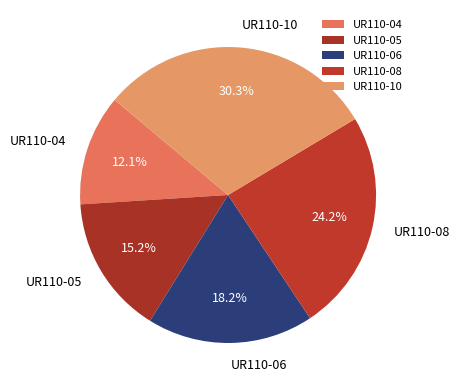

Rank the categories by value from lowest to highest.

UR110-04, UR110-05, UR110-06, UR110-08, UR110-10